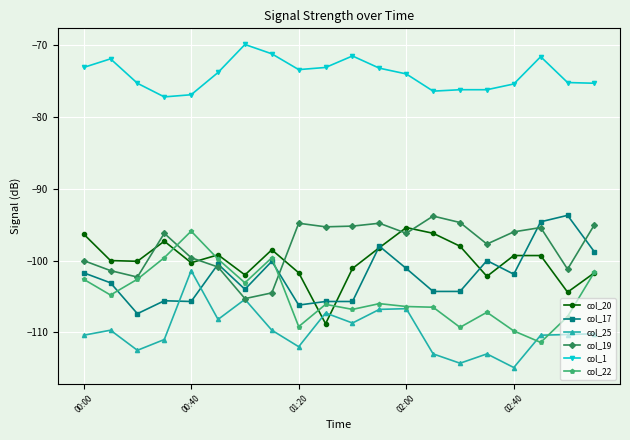

What is the value of the col_25 point at the 19th from the left?

-110.3